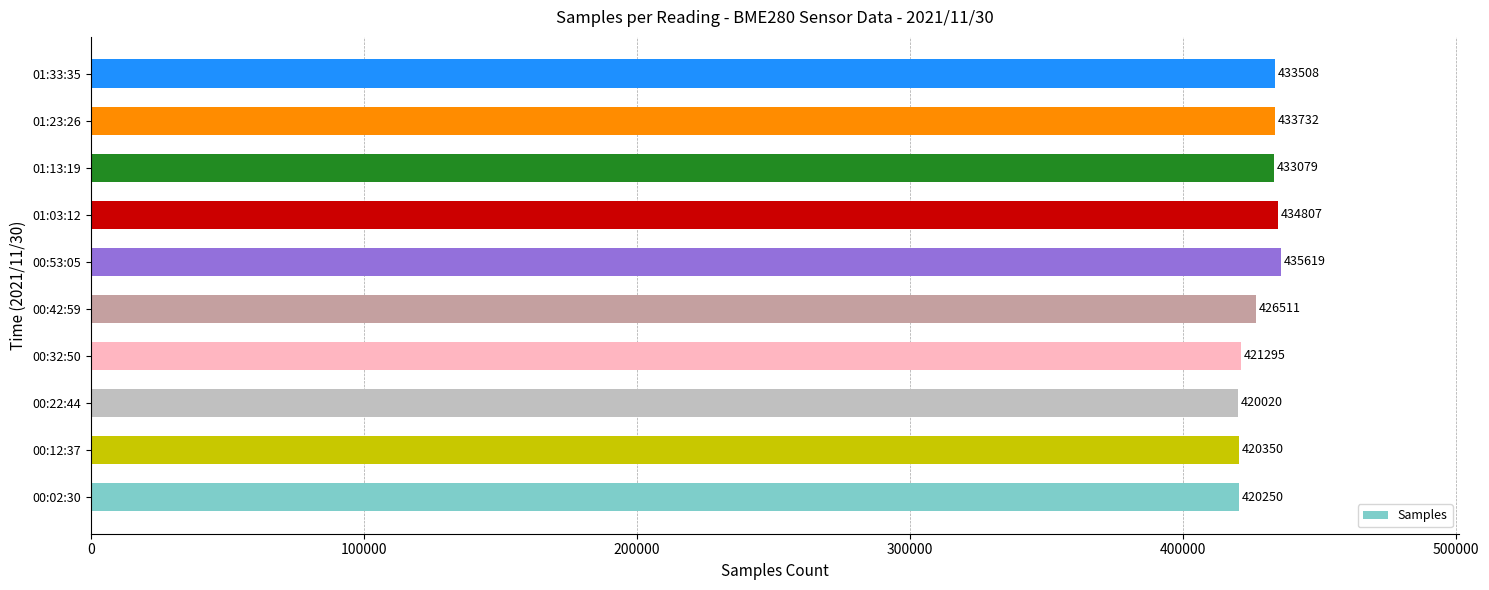

What is the change in value from 00:32:50 to 00:53:05?

+14324